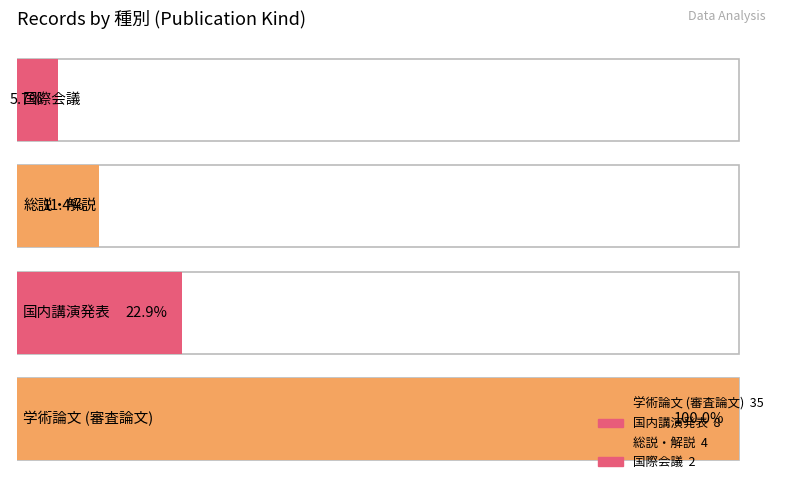

Rank the categories by value from highest to lowest.

学術論文 (審査論文), 国内講演発表, 総説・解説, 国際会議